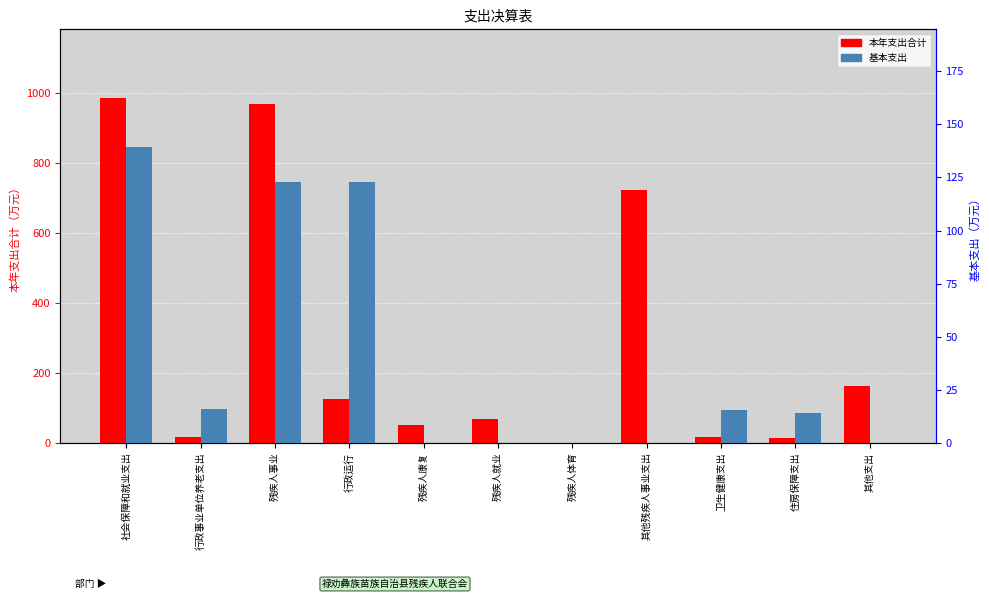

What is the difference between the highest and lowest values at 社会保障和就业支出?

847.0